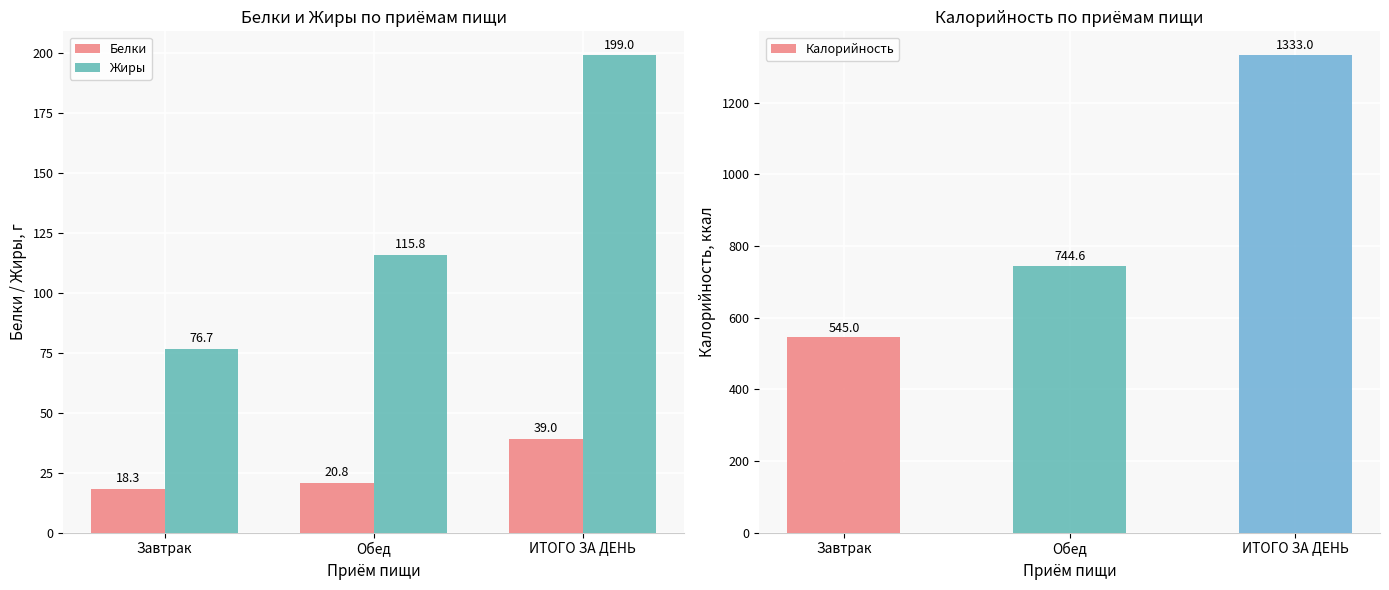

The Калорийность series shows 2167.4 at ИТОГО ЗА ДЕНЬ. True or false?

False